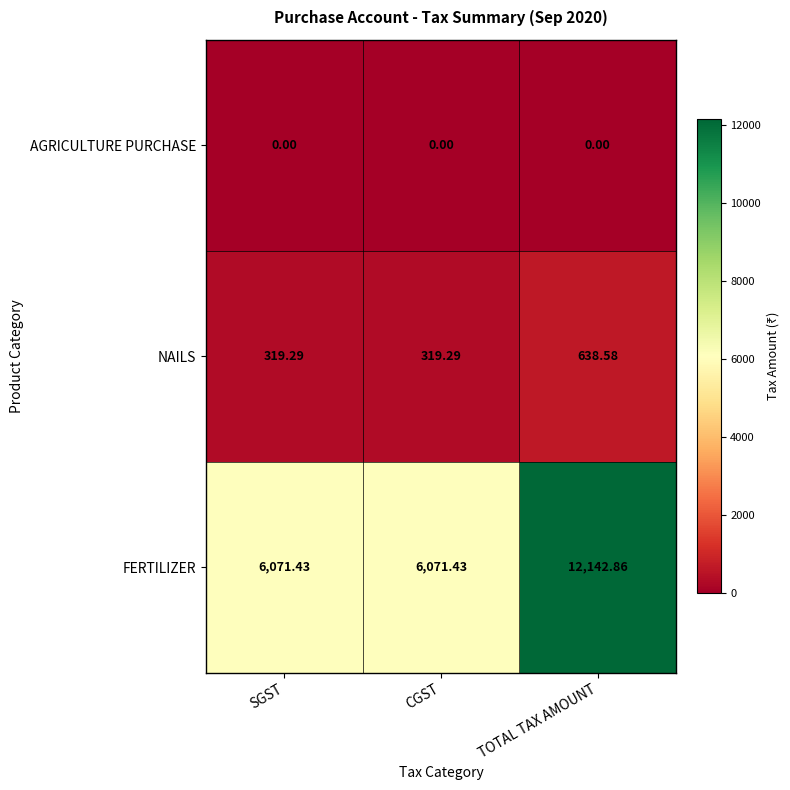

Count the number of data series in this chart.

3